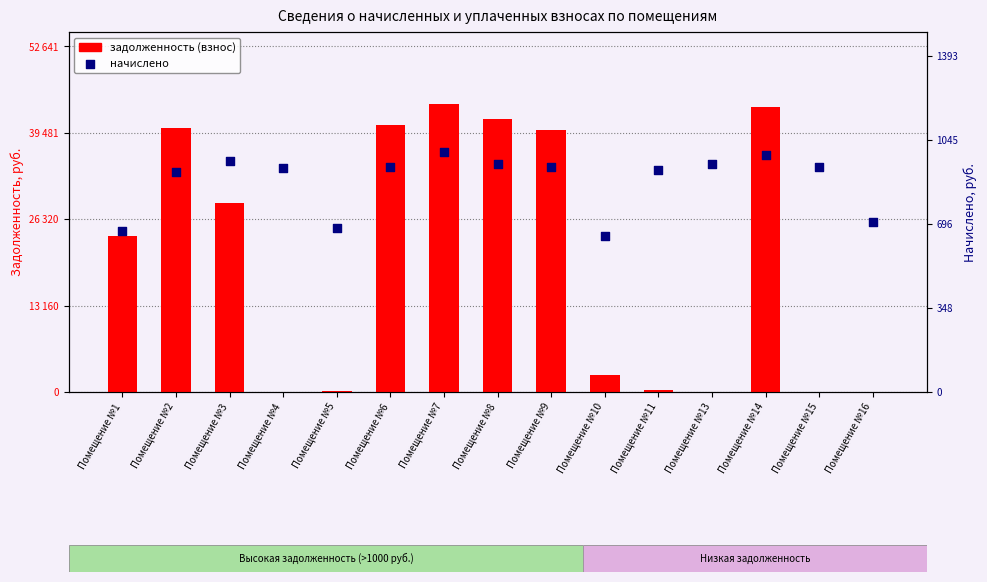

Which series reaches the maximum Y coordinate?

задолженность (взнос)